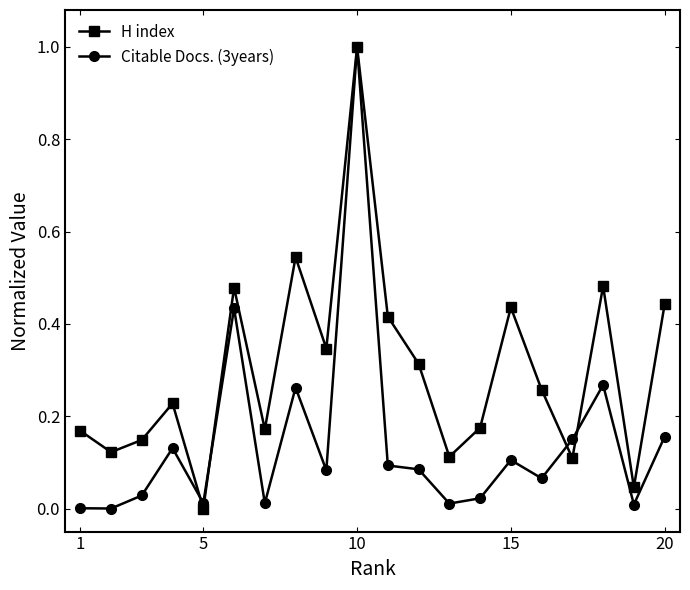

What is the maximum value for Citable Docs. (3years)?

1.0